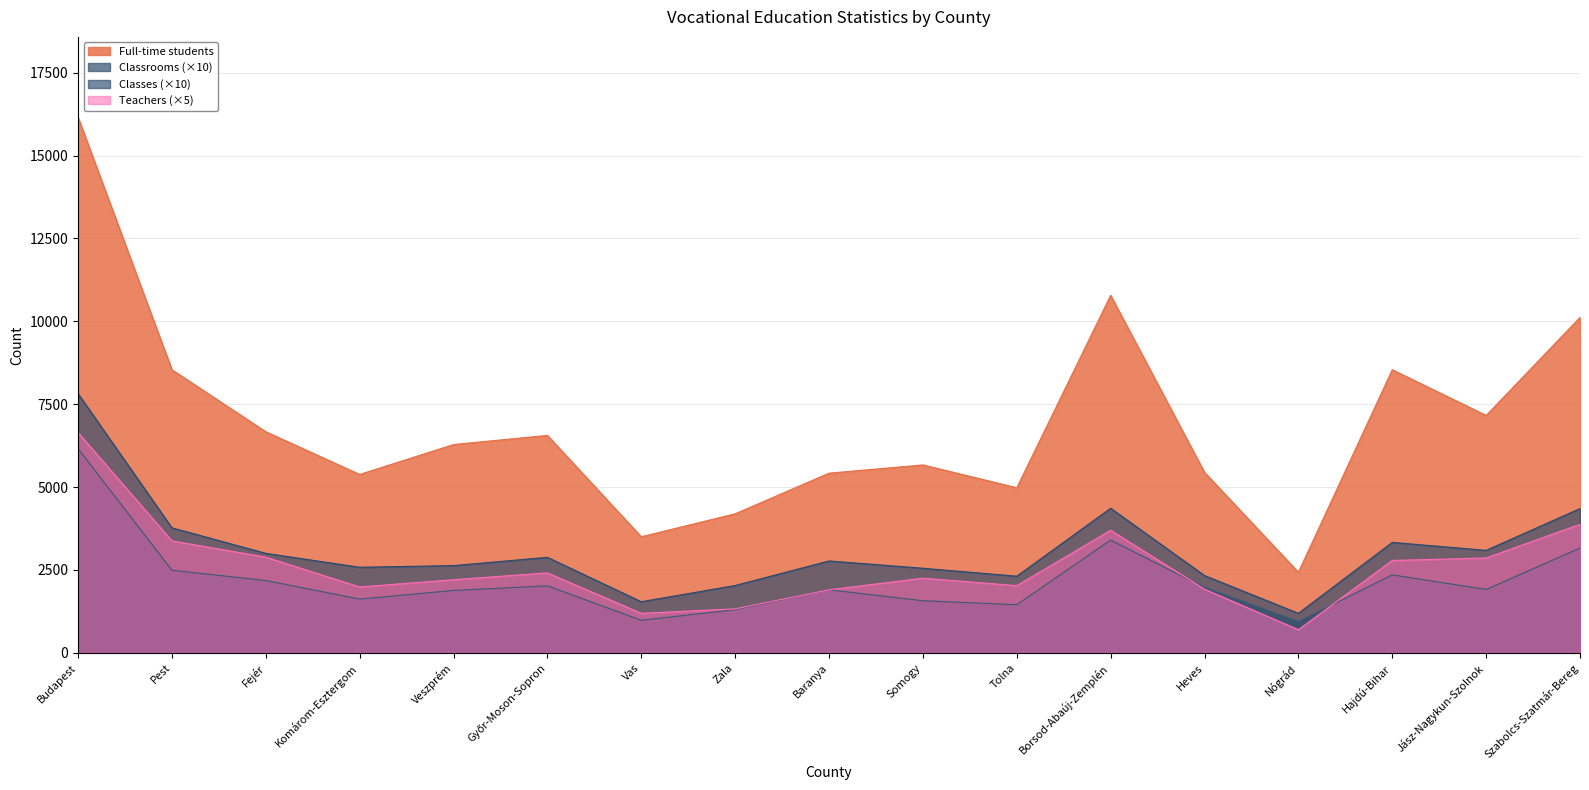

Which series changed the most between Fejér and Tolna?

Full-time students